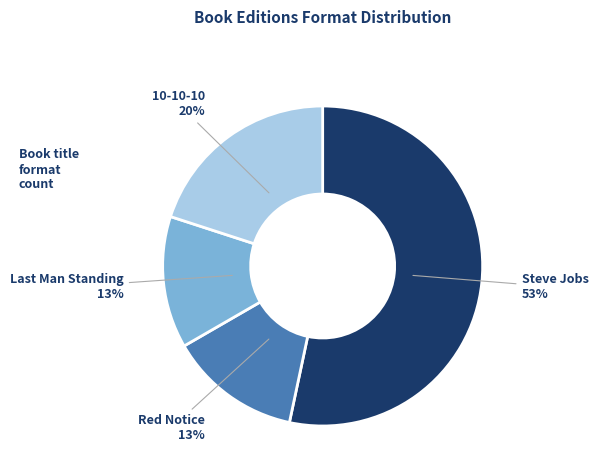

Is there any slice that represents more than half of the pie?

Yes